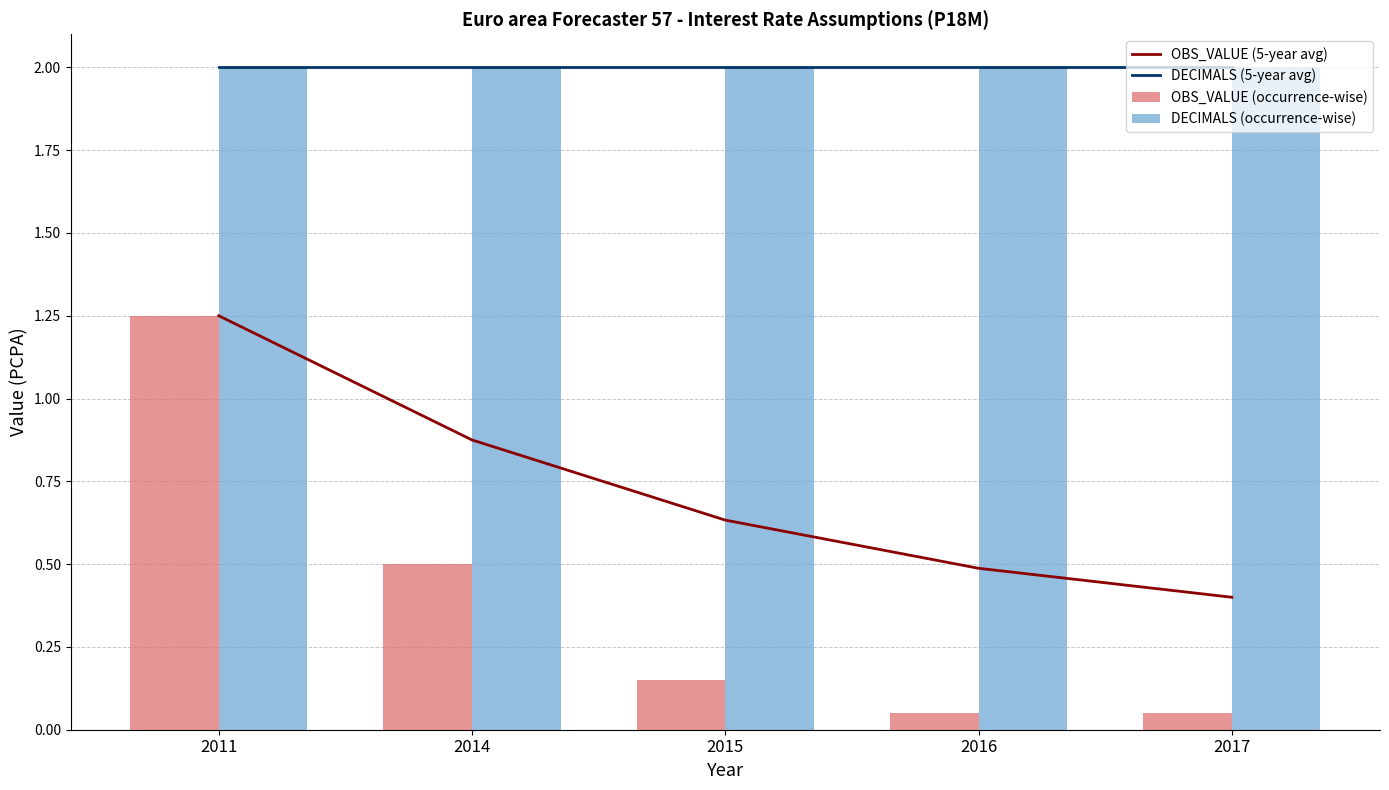

Reading right to left, what are all the values shown in this chart?

OBS_VALUE (5-year avg): 0.4	0.5	0.6	0.9	1.2
DECIMALS (5-year avg): 2.0	2.0	2.0	2.0	2.0
OBS_VALUE (occurrence-wise): 0.1	0.1	0.1	0.5	1.2
DECIMALS (occurrence-wise): 2.0	2.0	2.0	2.0	2.0